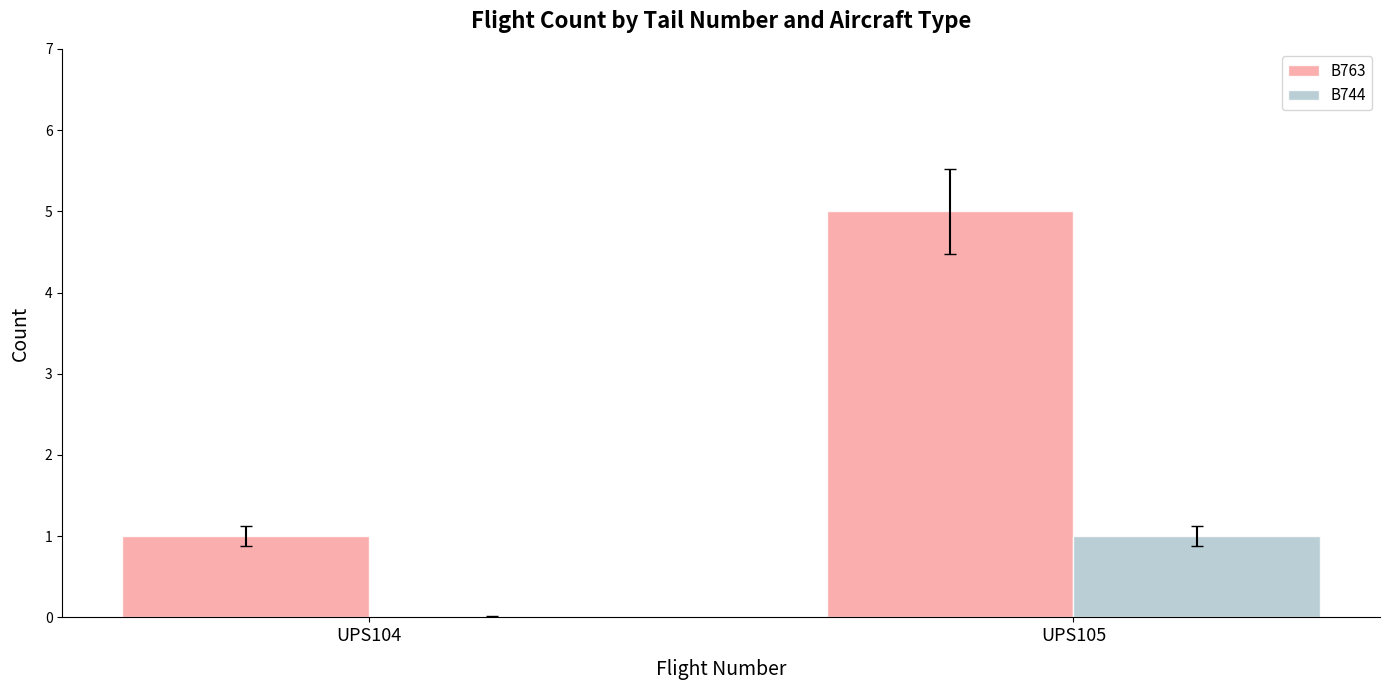

How many values in B744 are above zero?

1